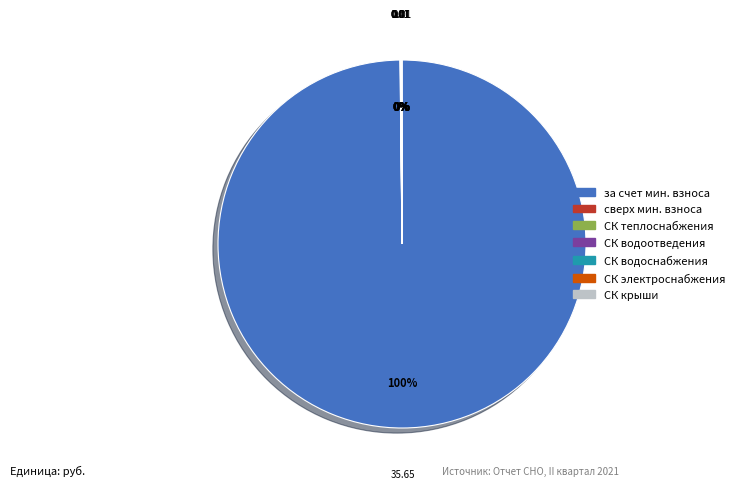

Is there any slice that represents more than half of the pie?

Yes